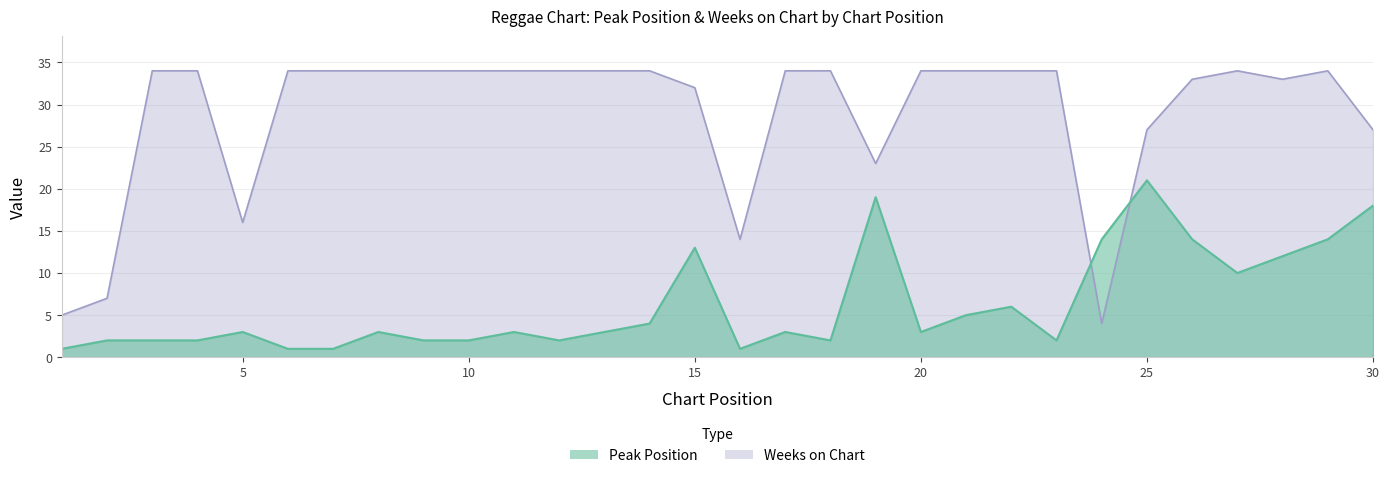

Does the chart display data point markers on the line(s)?

No